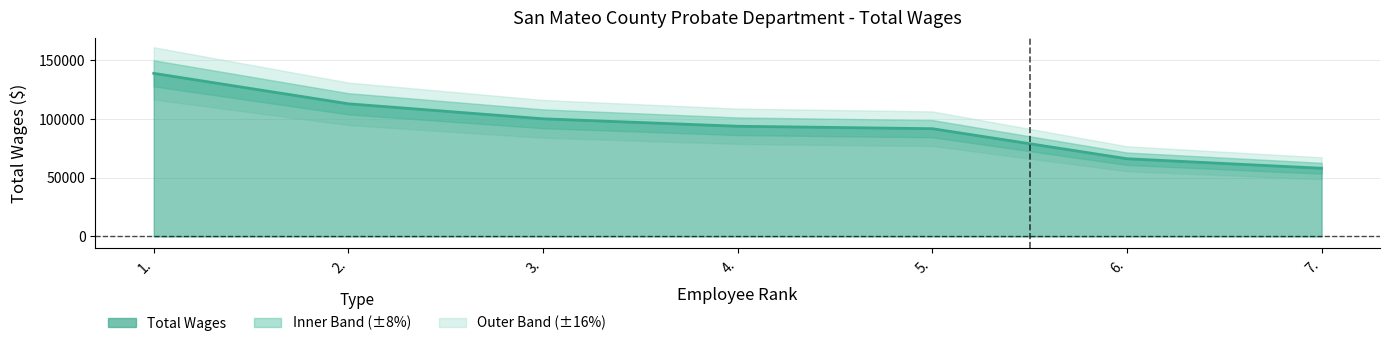

What is the difference between the maximum and minimum values?

80825